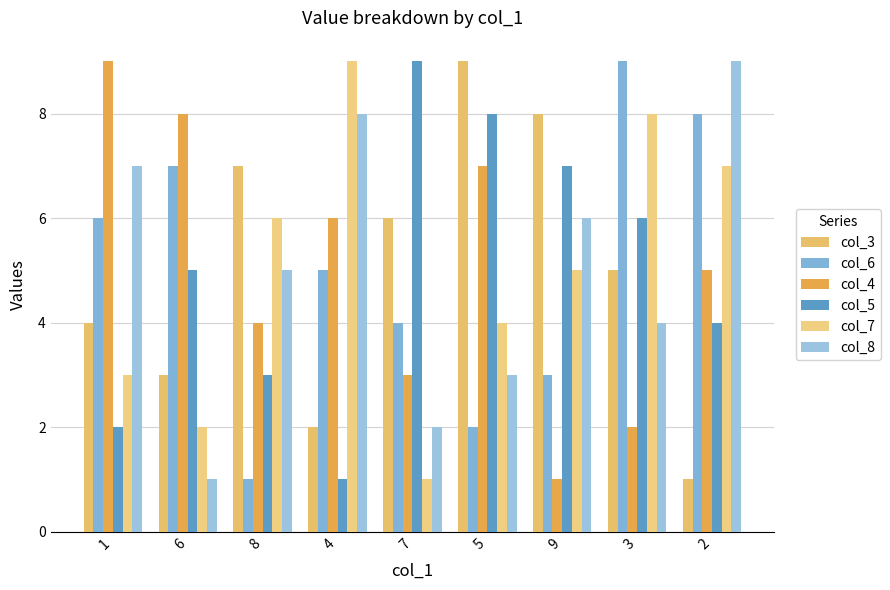

At which label does col_6 first exceed 5?

1